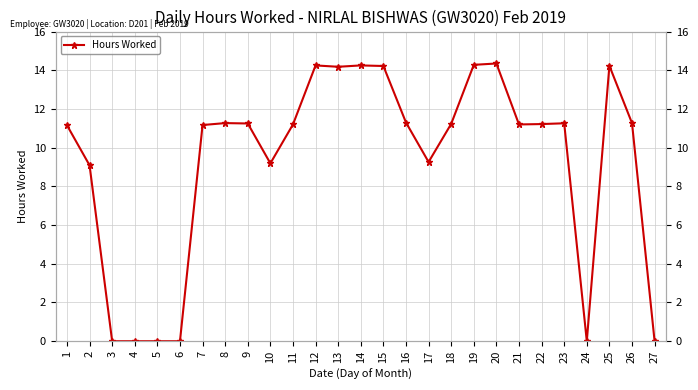

How many series are shown in this chart?

1